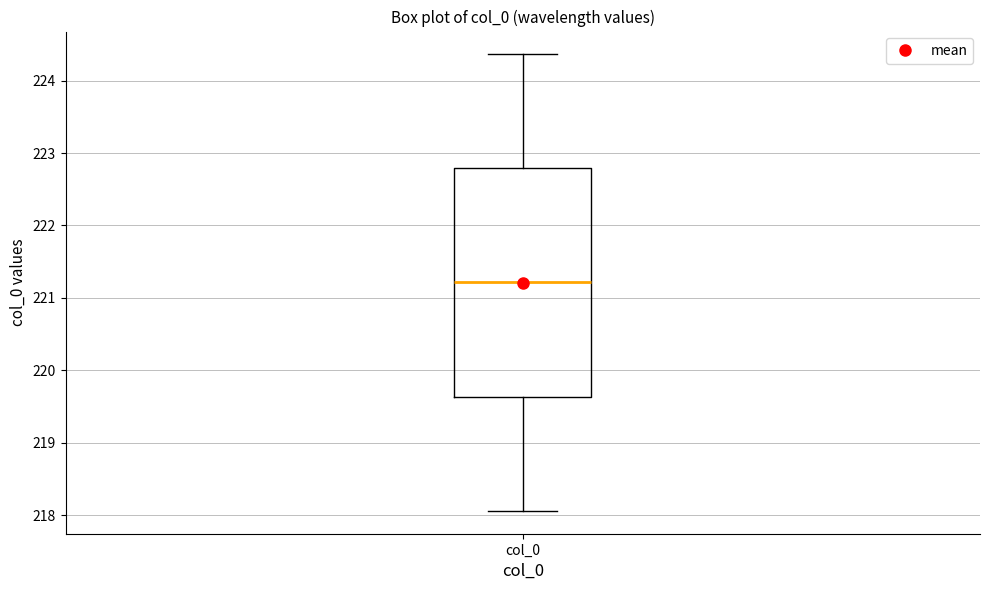

Where does the lower whisker of the box for col_0 end on the y-axis? The values are not printed on the chart, so give them approximately, as read against the axis.

218.1